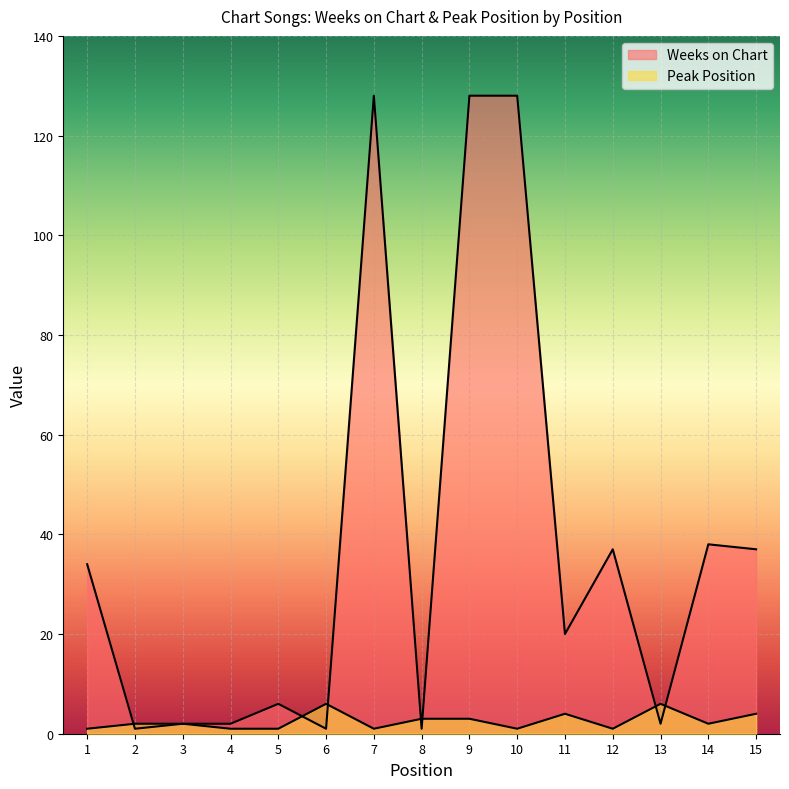

How many interior local valleys does the Weeks on Chart series have?

5